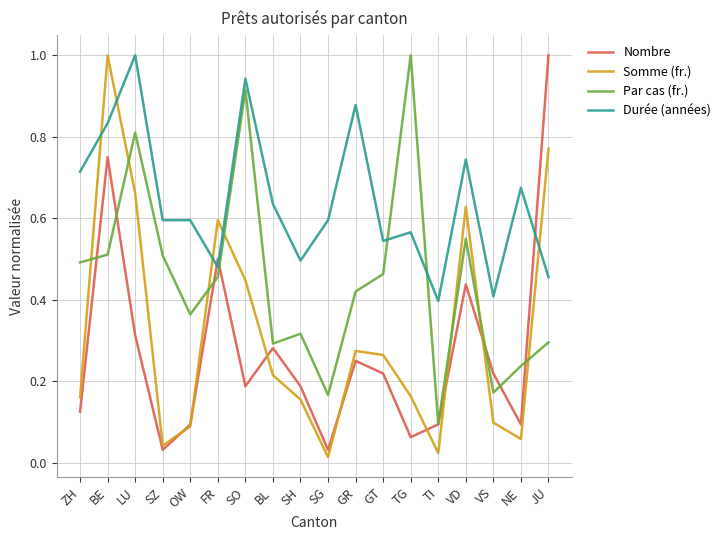

Which category has the highest value in the Nombre series?

JU